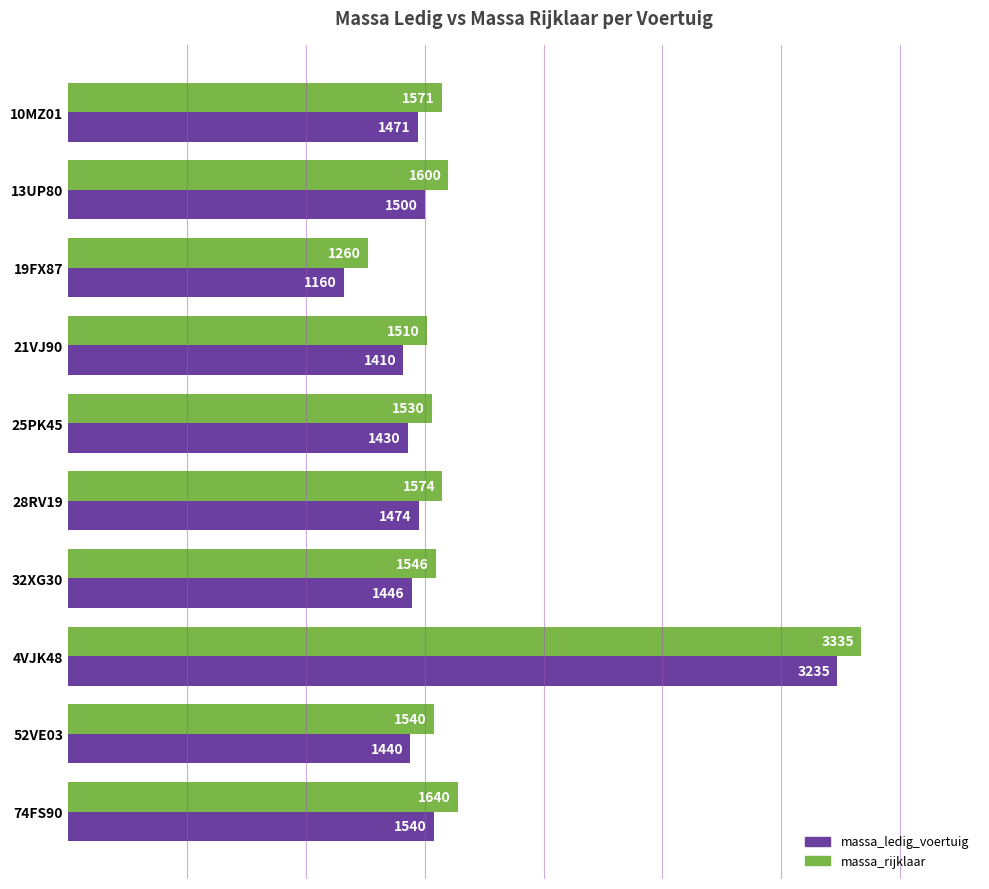

At which category is the sum across all series the highest?

4VJK48